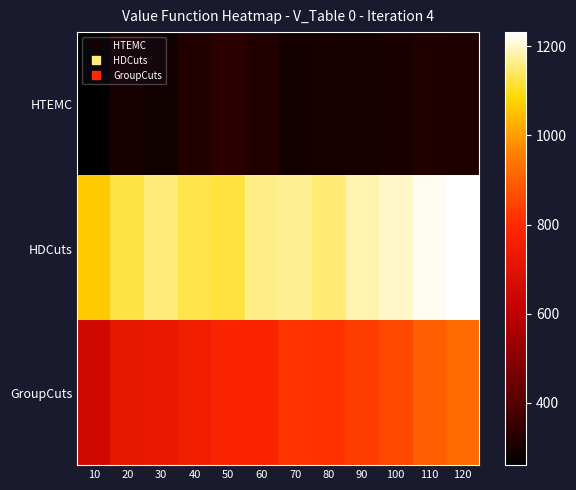

Reading left to right, extract all data points from this chart.

HTEMC: 10=260	20=300	30=290	40=320	50=330	60=319	70=295	80=305	90=299	100=307	110=315	120=310
HDCuts: 10=1062	20=1123	30=1155	40=1129	50=1121	60=1163	70=1169	80=1149	90=1186	100=1199	110=1221	120=1232
GroupCuts: 10=650	20=720	30=730	40=756	50=780	60=779	70=821	80=816	90=834	100=859	110=899	120=924